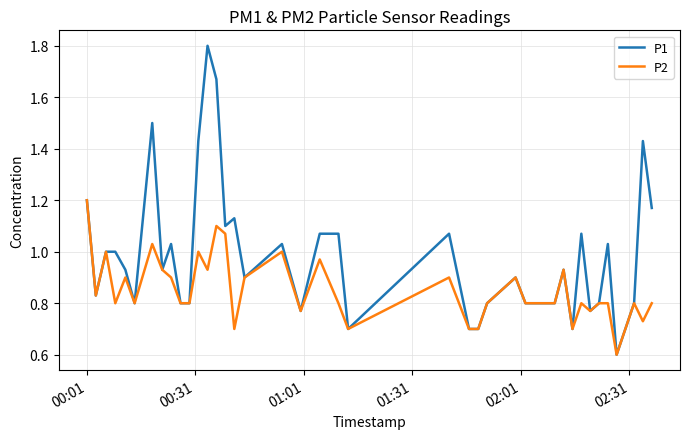

Rank the series by their average value, from highest to lowest.

P1, P2